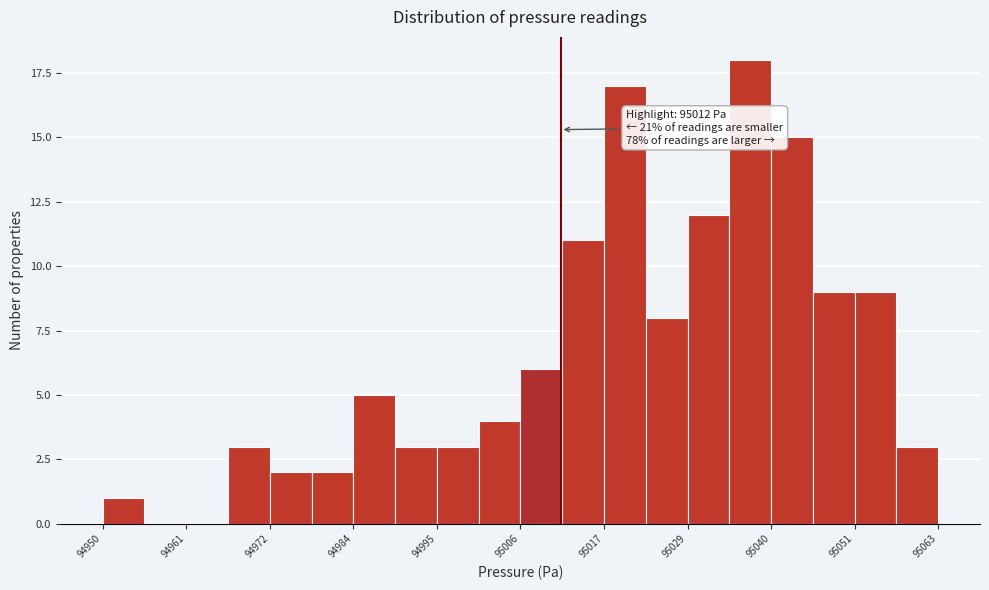

Around what value on the x-axis is the tallest bar? Give the approximate position of its centre, as read against the axis.

95038